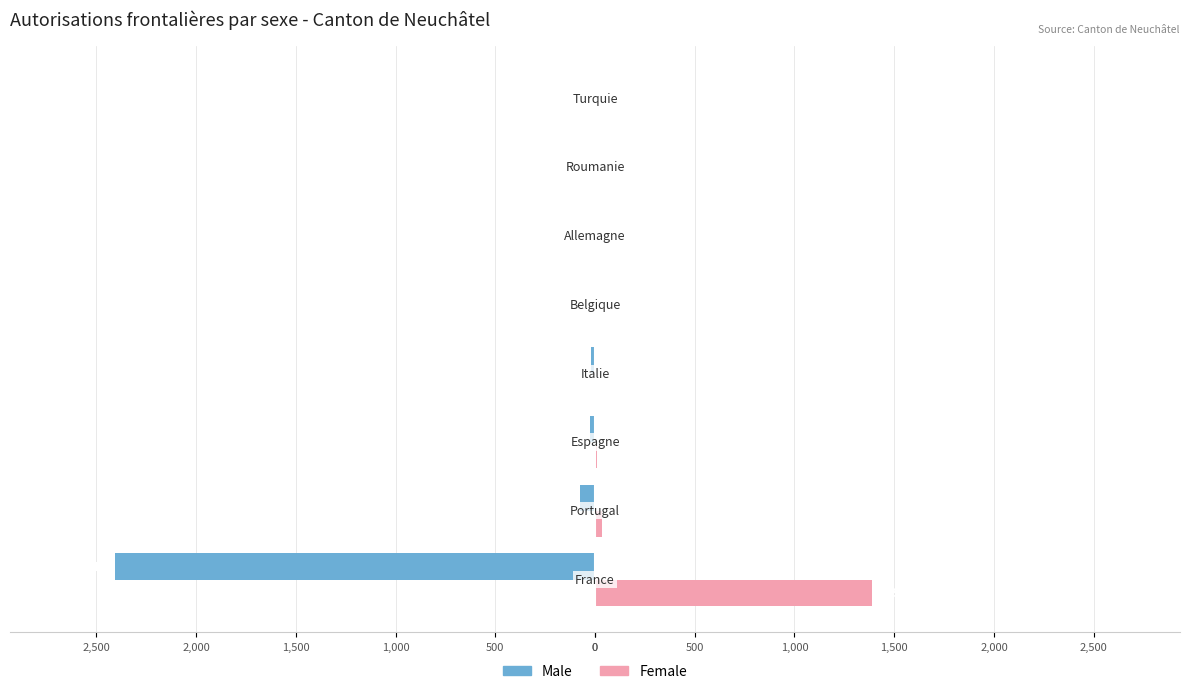

What are all the series names shown in the legend?

Male, Female